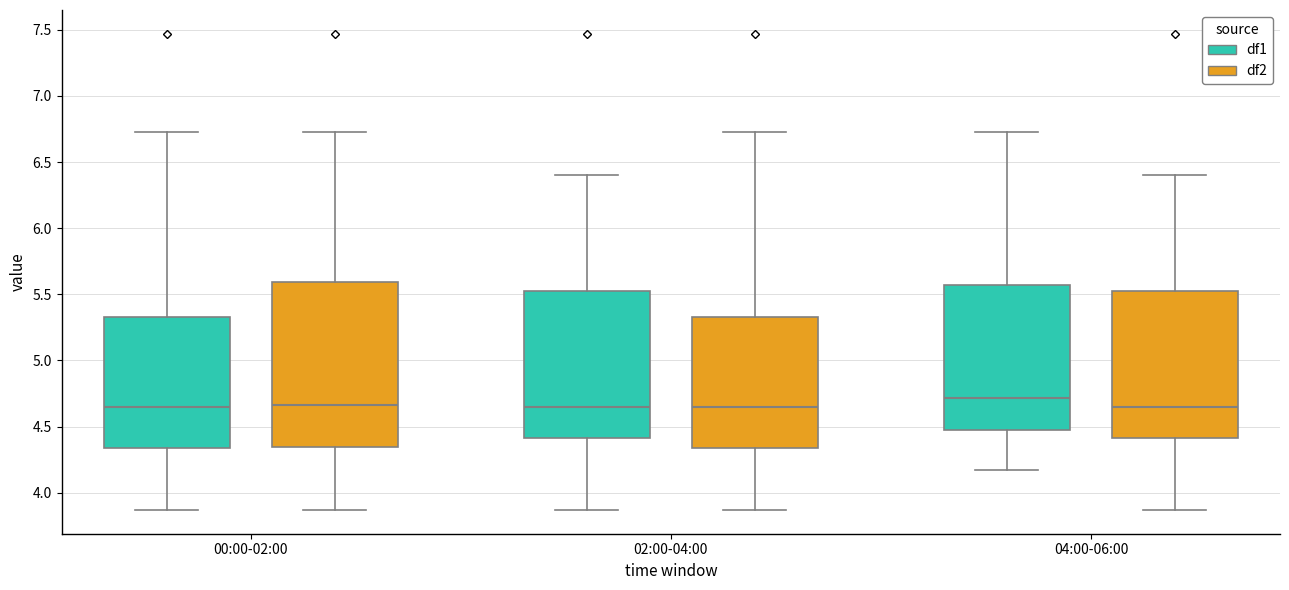

Comparing the boxes themselves (not the whiskers), which one is the tallest?

00:00-02:00 (df2)